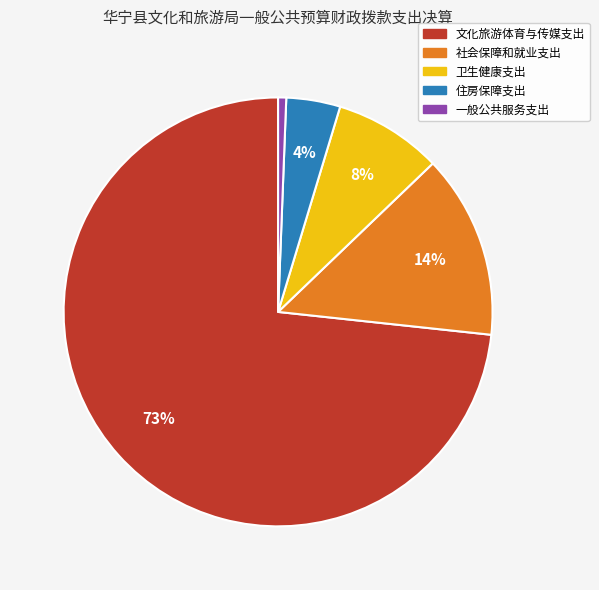

Do 社会保障和就业支出 and 文化旅游体育与传媒支出 together represent more than half of the pie?

Yes